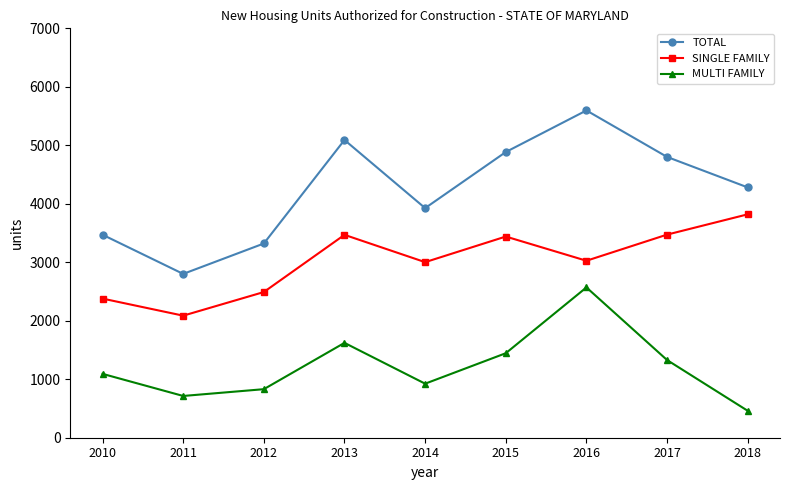

Is it true that MULTI FAMILY equals 1622 at 2013?

True